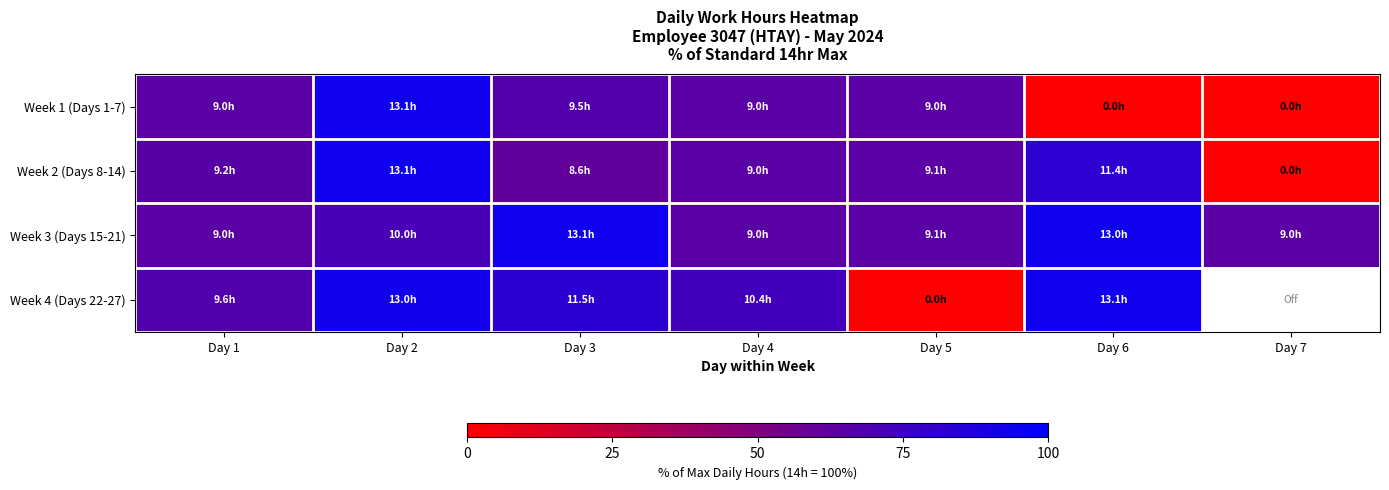

What is the difference between the Week 2 (Days 8-14) values at Day 5 and Day 3?

3.7